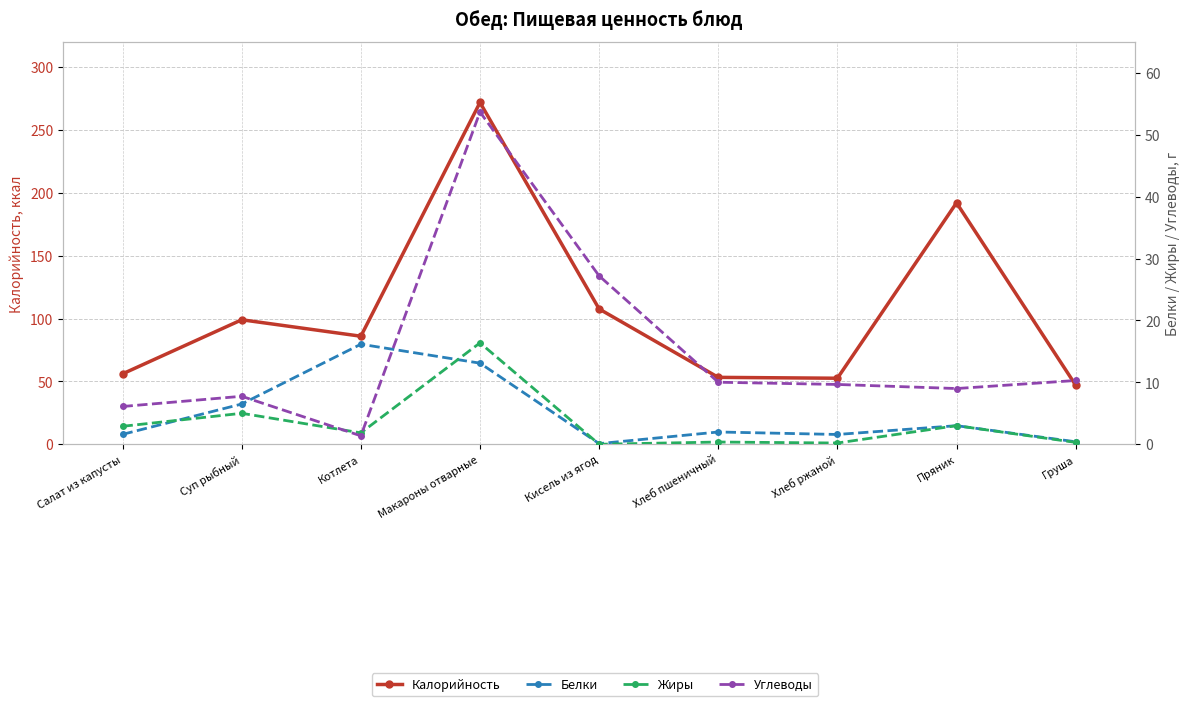

Which has a higher value, Салат из капусты or Суп рыбный?

Суп рыбный